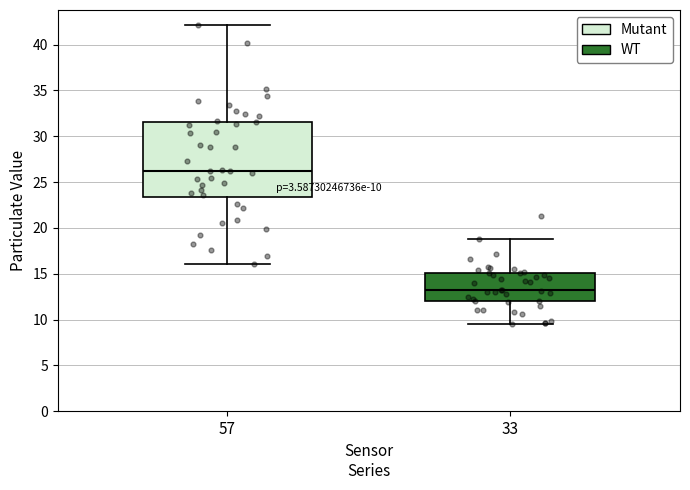

Which box's median line is the highest?

57